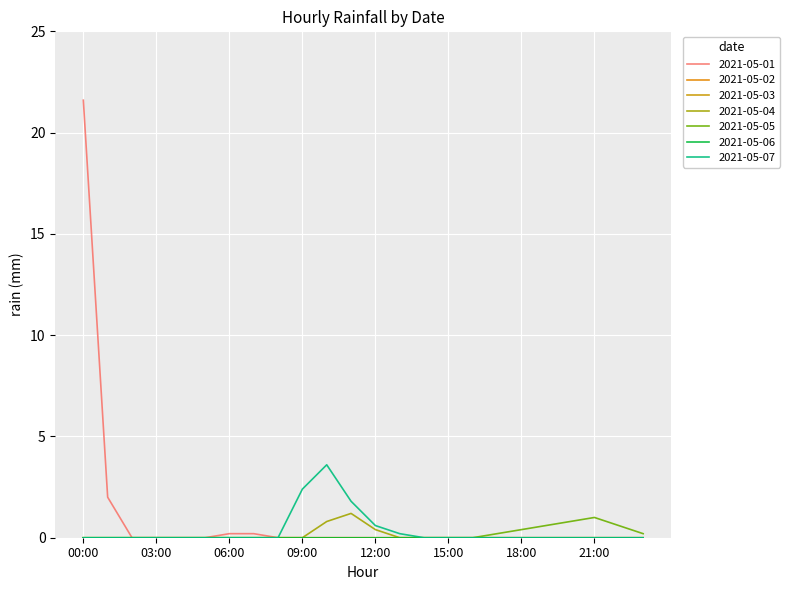

What is the difference between the second highest and minimum values in the 2021-05-01 series?

2.0